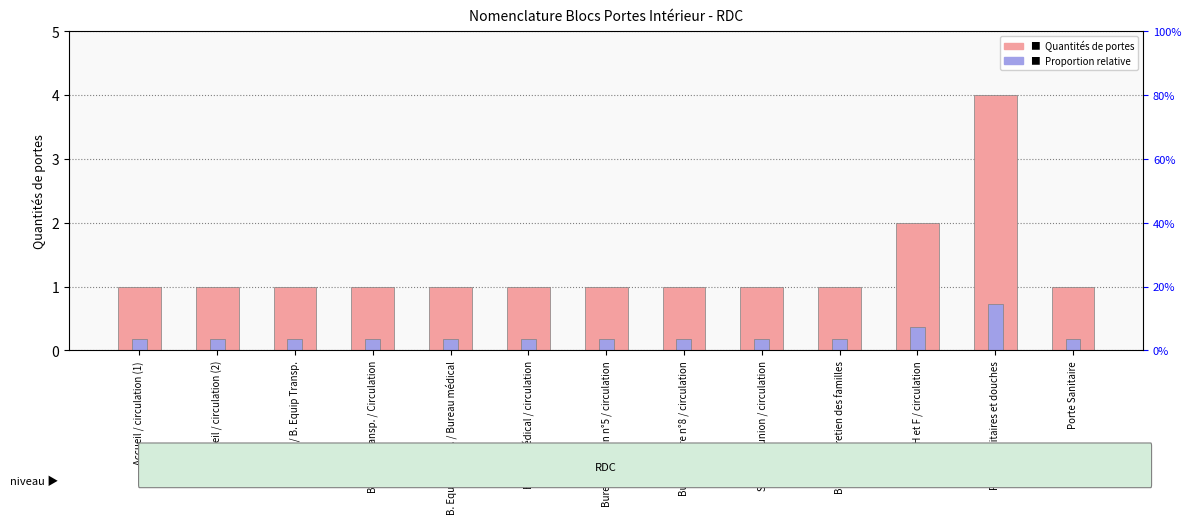

What is the label of the 3rd bar from the right?

Vestiaire H et F / circulation